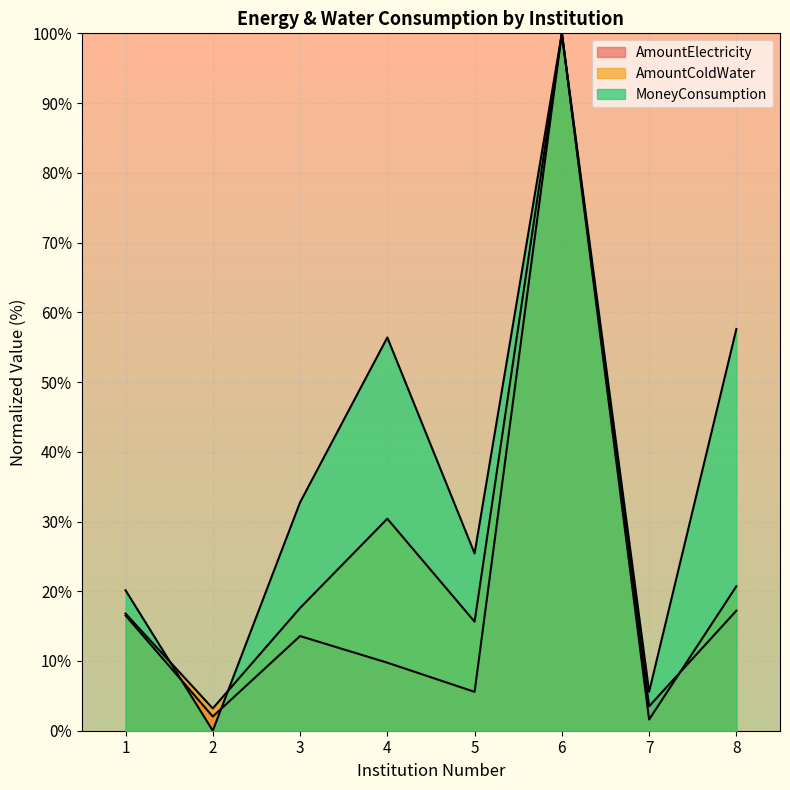

At which category is the sum across all series the highest?

6